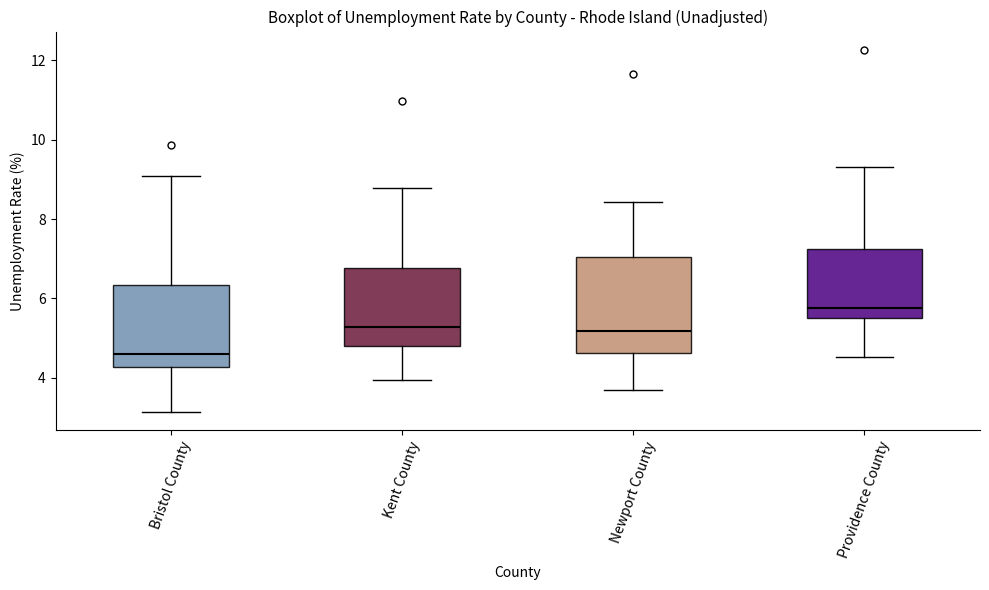

Reading left to right, read every box against the y-axis: the position of its median line, the range the box covers, and the ends of its whiskers. The values are not printed on the chart, so give them approximately, as read against the axis.

Bristol County: median 4.6, box 4.2 to 6.4, whiskers 3.2 to 9.0
Kent County: median 5.2, box 4.8 to 6.8, whiskers 4.0 to 8.8
Newport County: median 5.2, box 4.6 to 7.0, whiskers 3.6 to 8.4
Providence County: median 5.8, box 5.6 to 7.2, whiskers 4.6 to 9.4